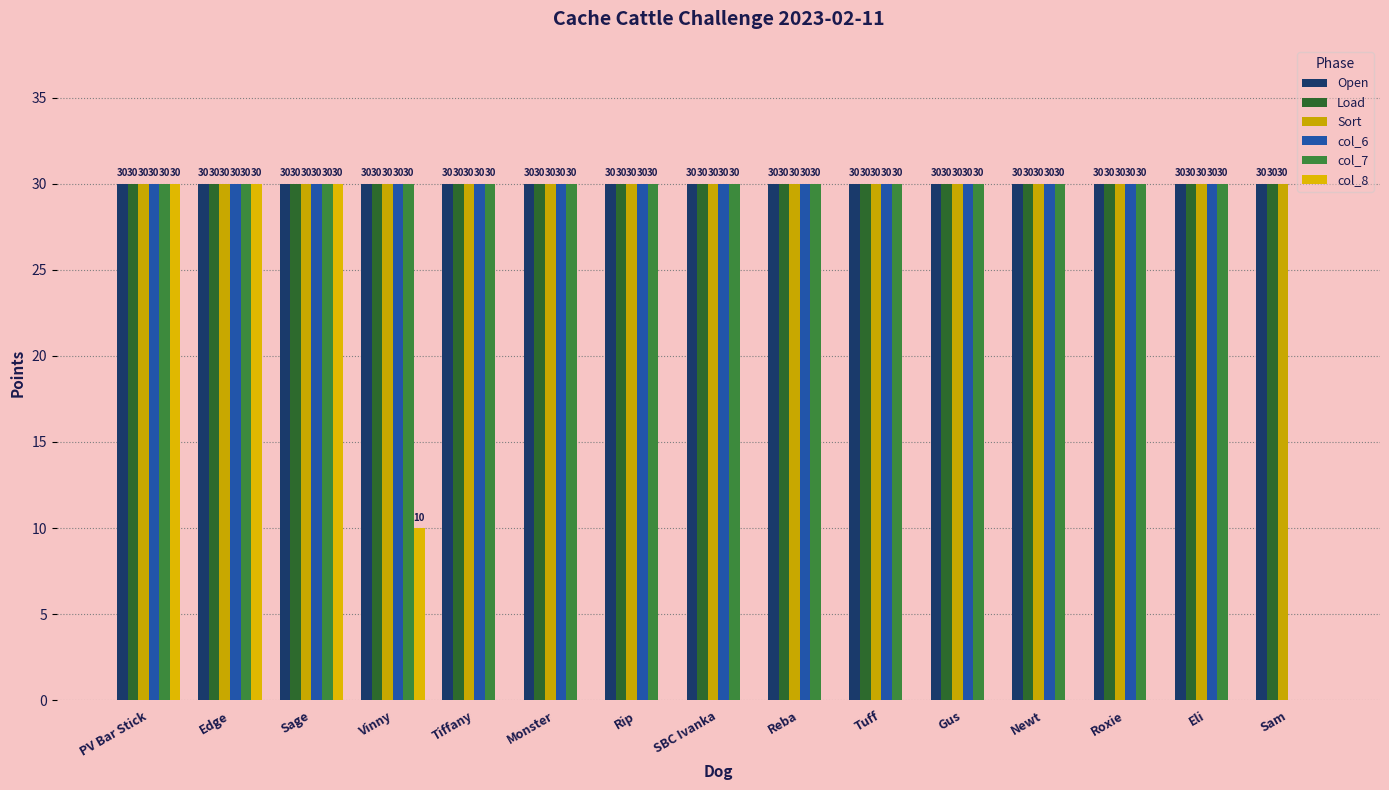

What value does the col_7 series have at Monster, to the nearest 10?

30